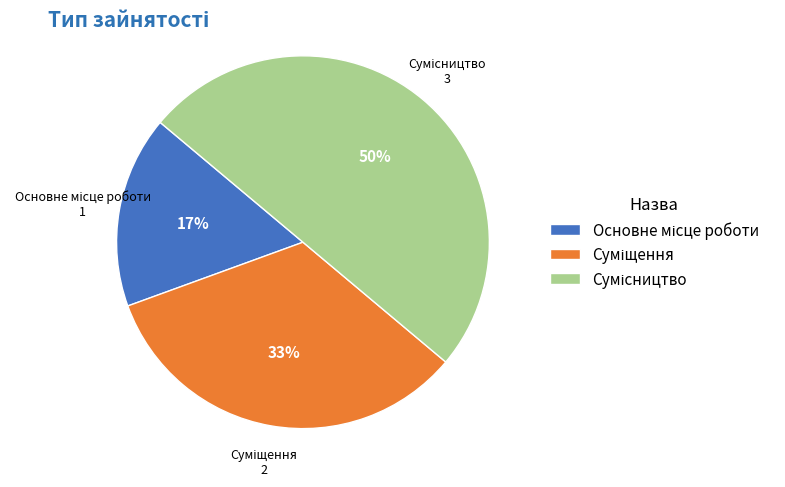

To the nearest percent, what is the average slice percentage?

33%